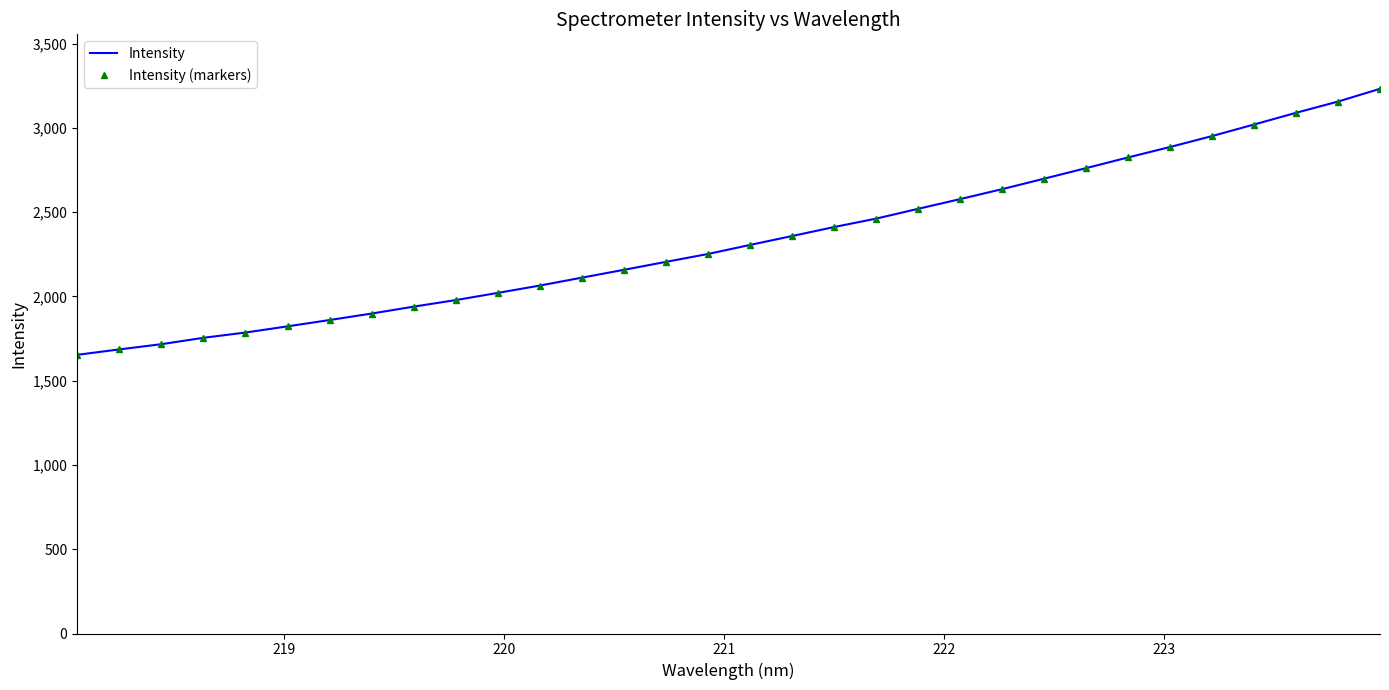

What is the maximum value shown in the chart?

3232.3